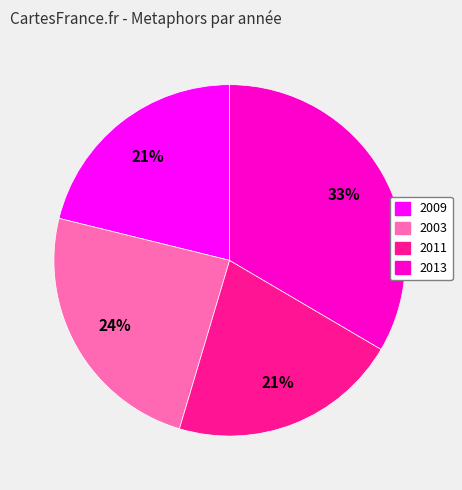

To the nearest percent, what portion does 2011 represent?

21%